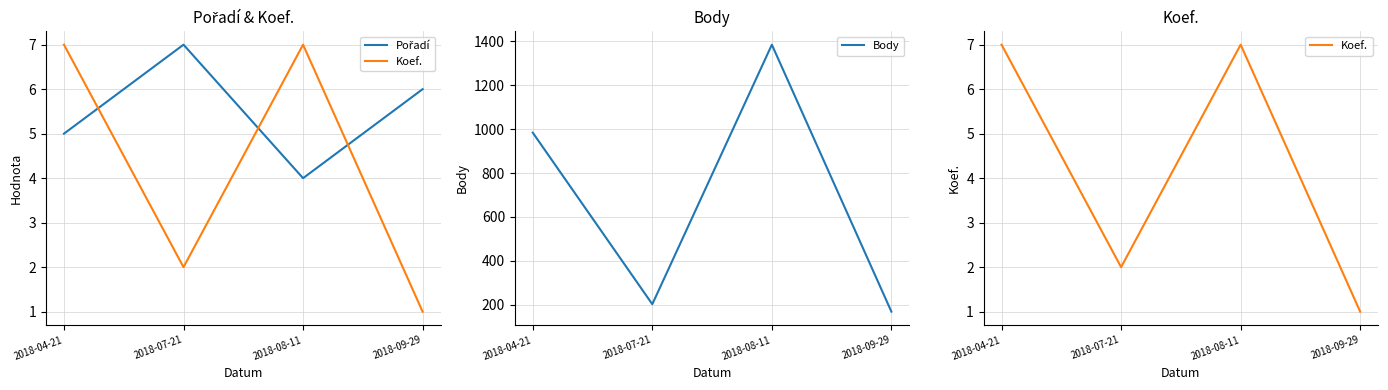

Between 2018-04-21 and 2018-07-21, which series saw the biggest shift?

Body